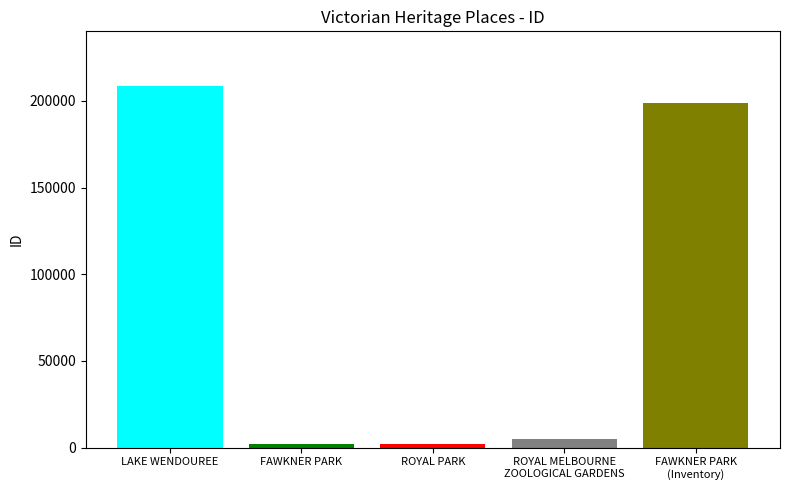

What is the maximum value shown in the chart?

208835